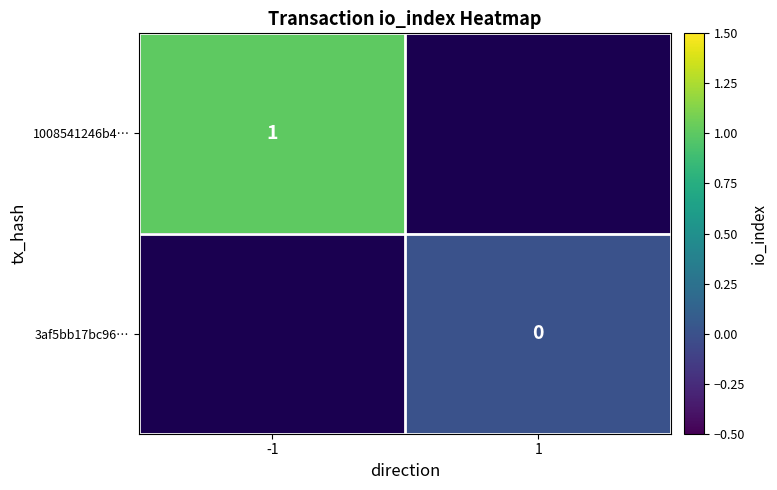

Which has a higher value, 1 or -1?

-1